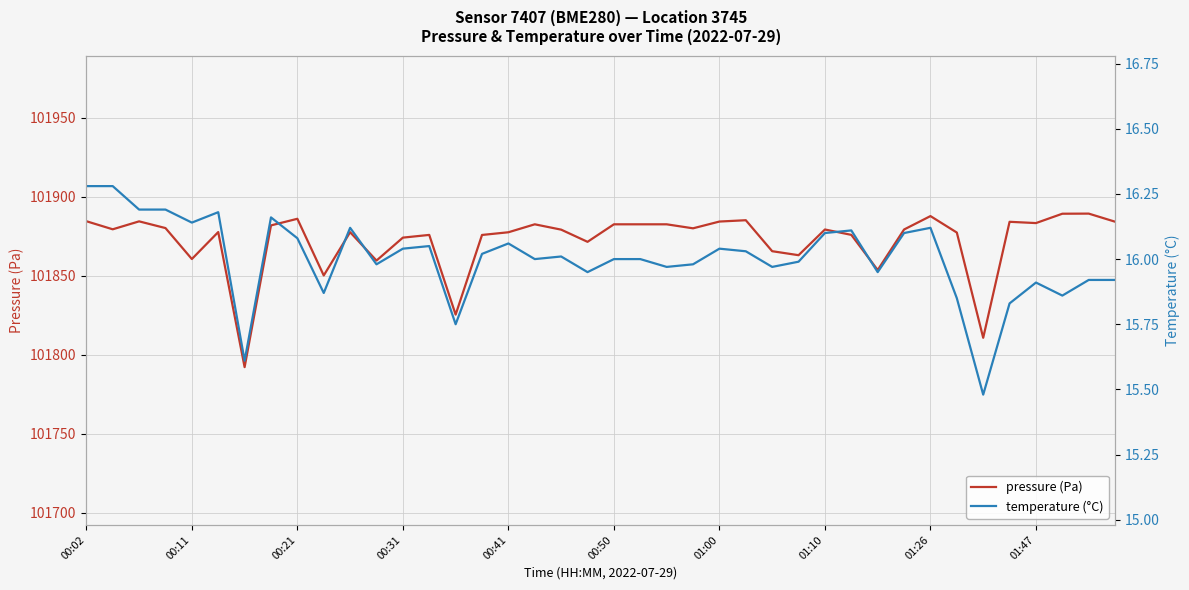

Is it true that pressure (Pa) equals 101874.2 at 00:31?

True